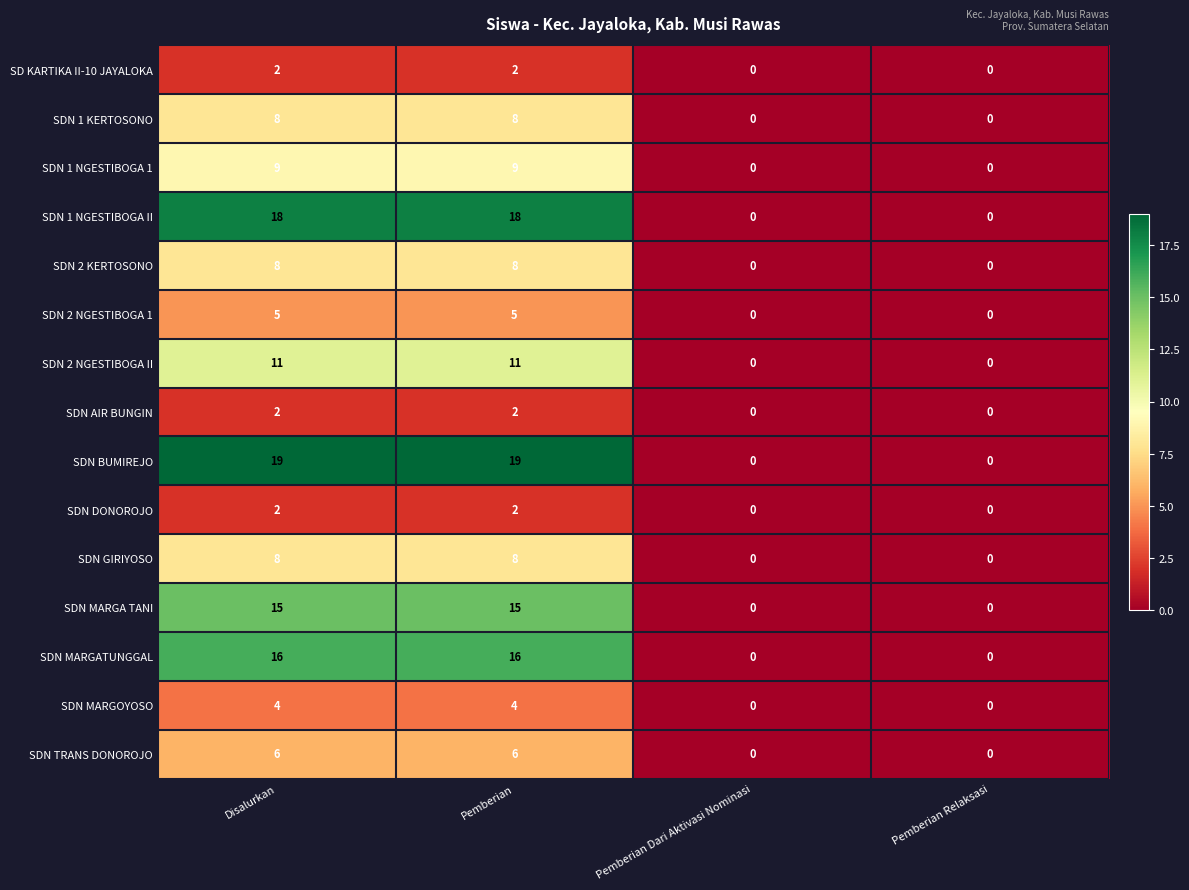

What is the sum of all SDN BUMIREJO values?

38